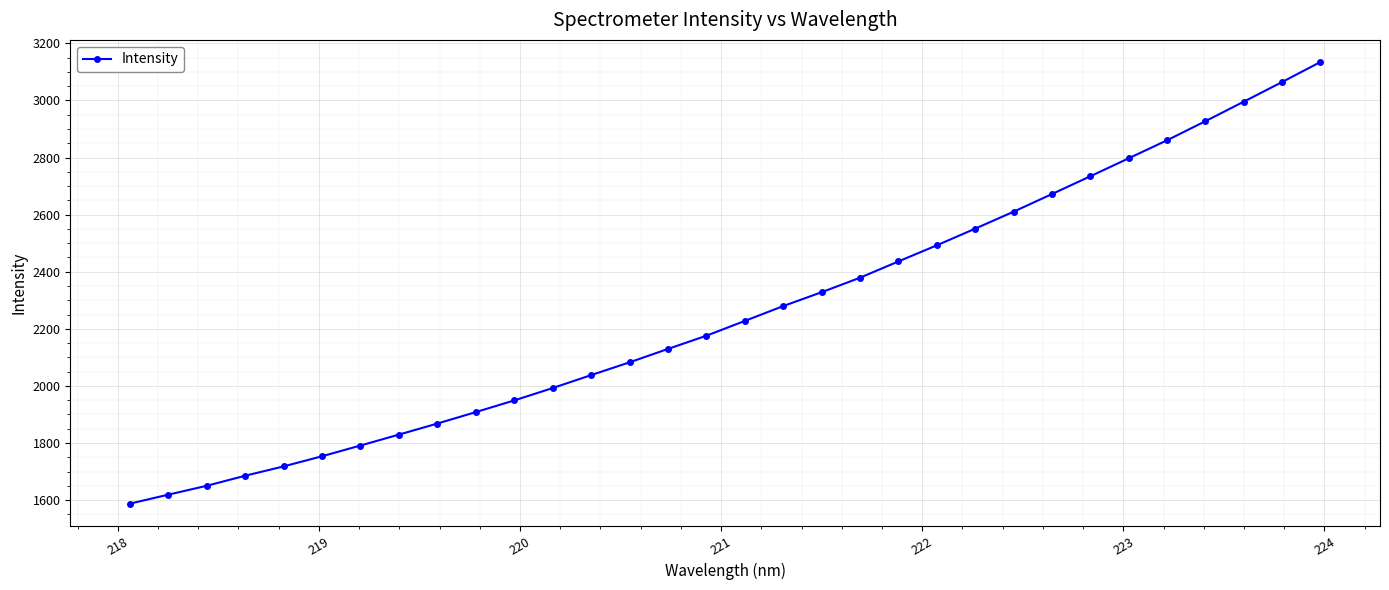

Reading right to left, list all the values displayed in this chart.

3134.9	3064.6	2995.8	2927.4	2860.5	2797.4	2734.4	2672.1	2610.2	2550.9	2492.4	2436.1	2378.9	2328.2	2279.6	2227.6	2175.8	2129.6	2082.6	2037.9	1992.5	1949.2	1908.3	1868.2	1829.5	1791.2	1753.6	1718.1	1685.4	1650.1	1619.0	1587.5